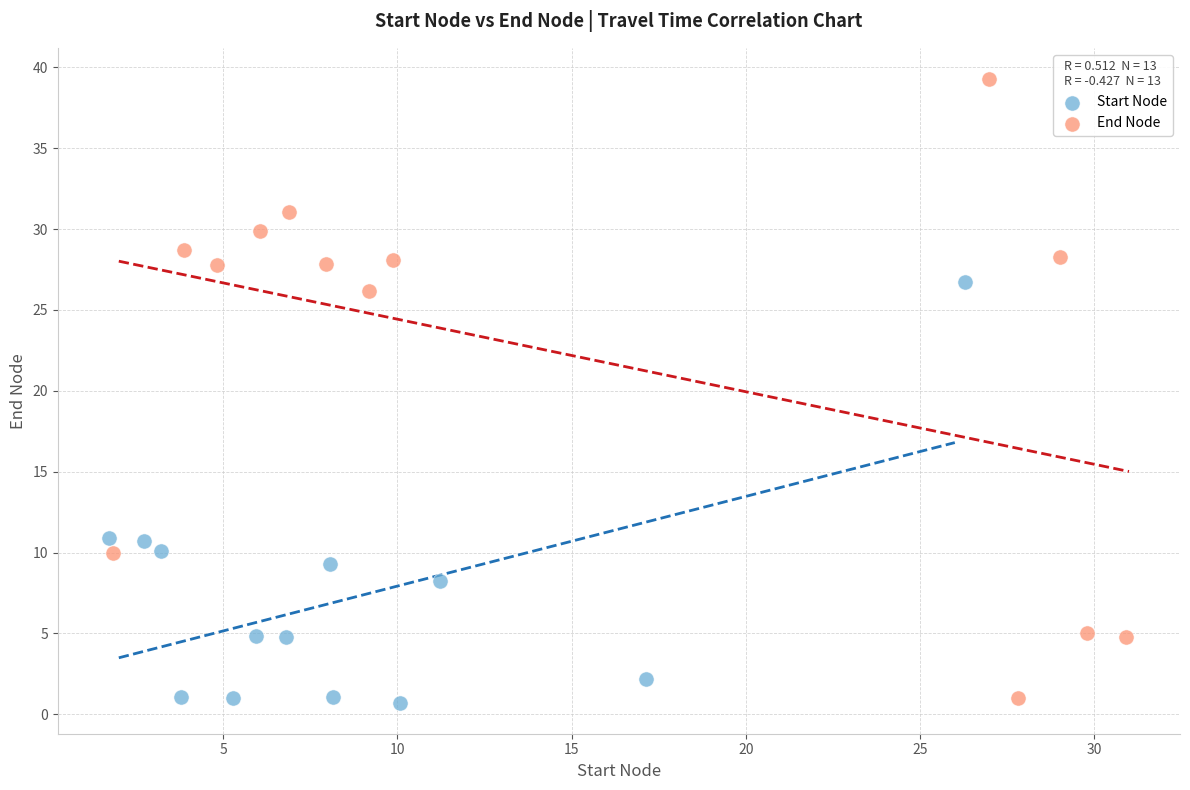

Which series contains the highest Y value?

End Node